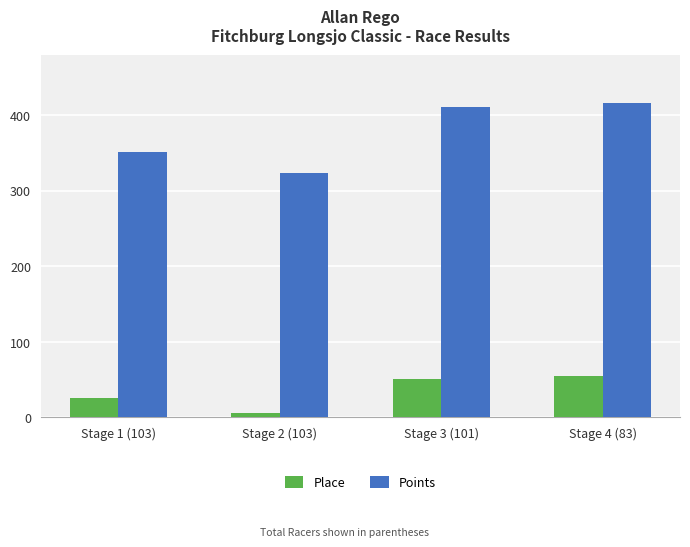

What is the label of the 4th bar from the right?

Stage 1 (103)